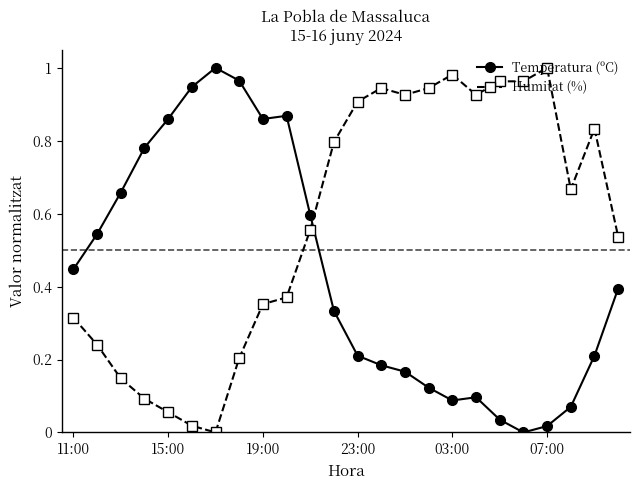

After their last crossing, which series has the higher values: Humitat (%) or Temperatura (ºC)?

Humitat (%)